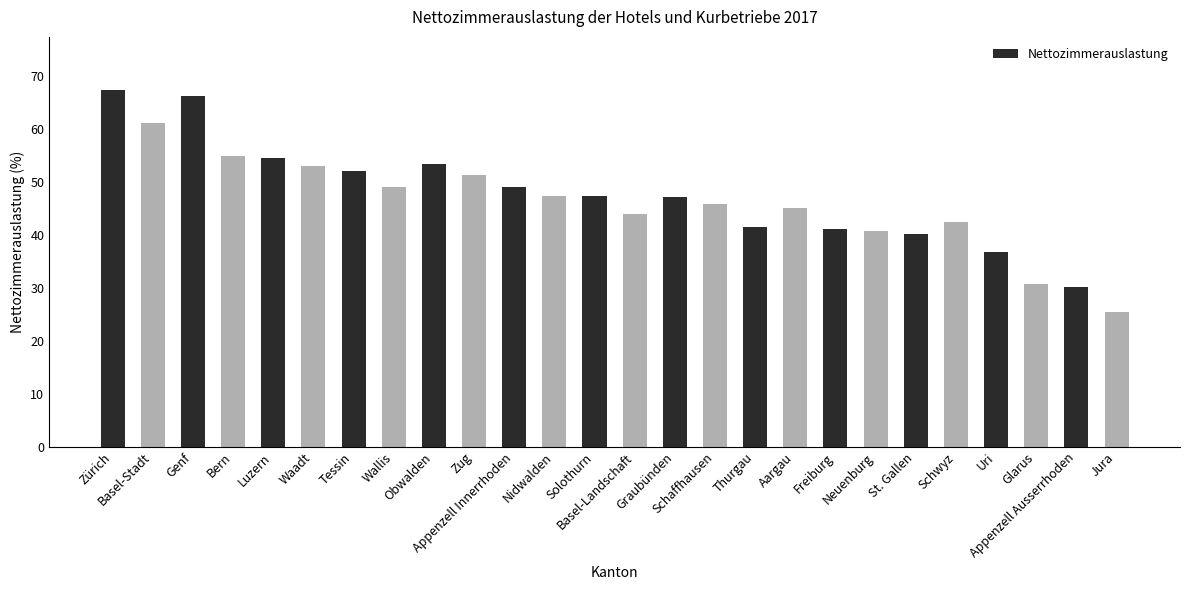

At which label is the value closest to 46?

Schaffhausen